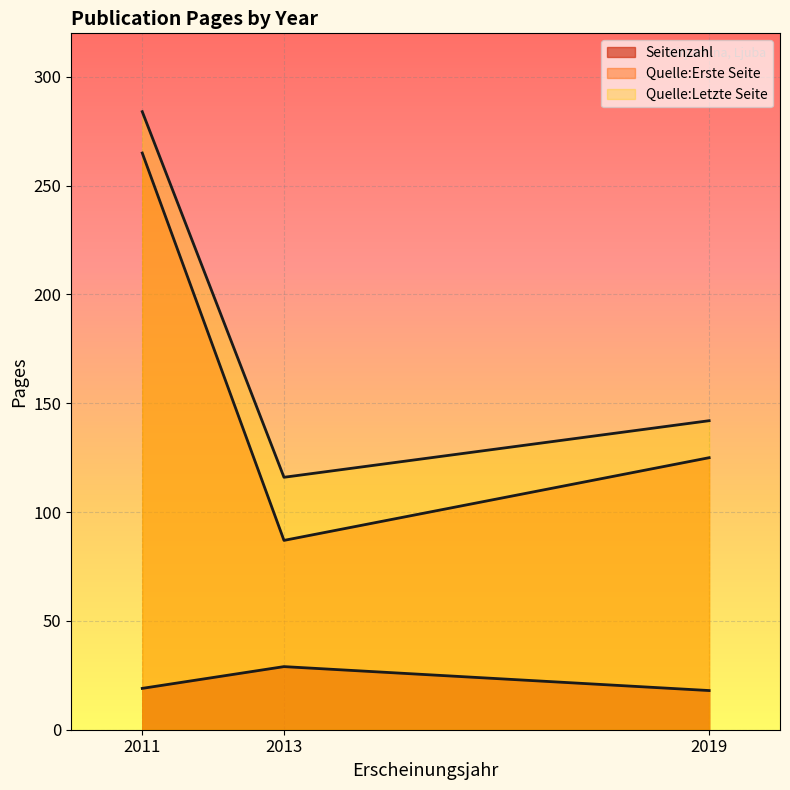

At 2013, list the series in order from largest to smallest.

Quelle:Letzte Seite, Quelle:Erste Seite, Seitenzahl